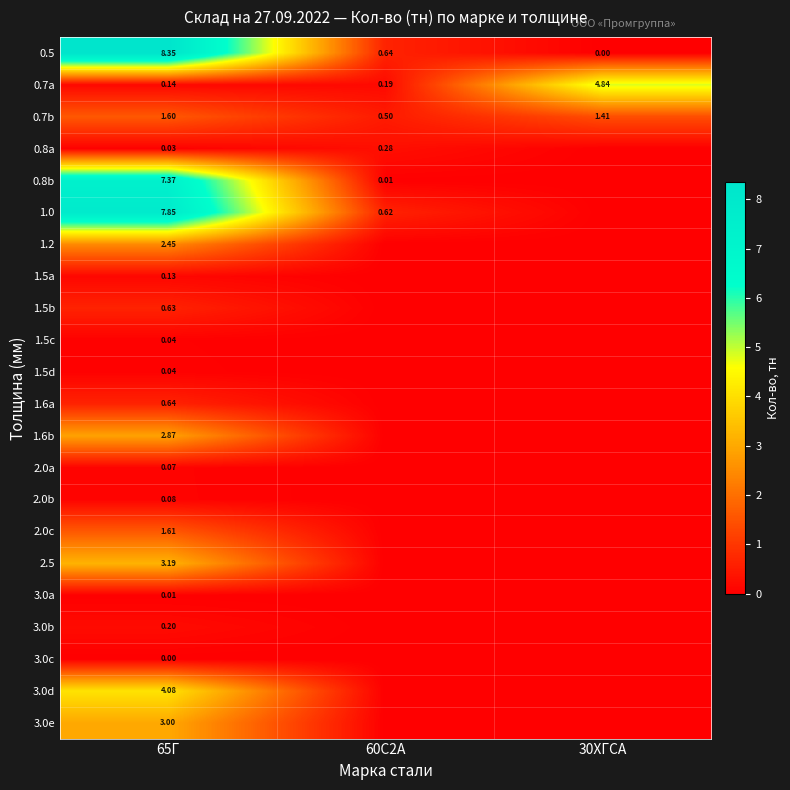

At how many categories does at least one series exceed 7?

1